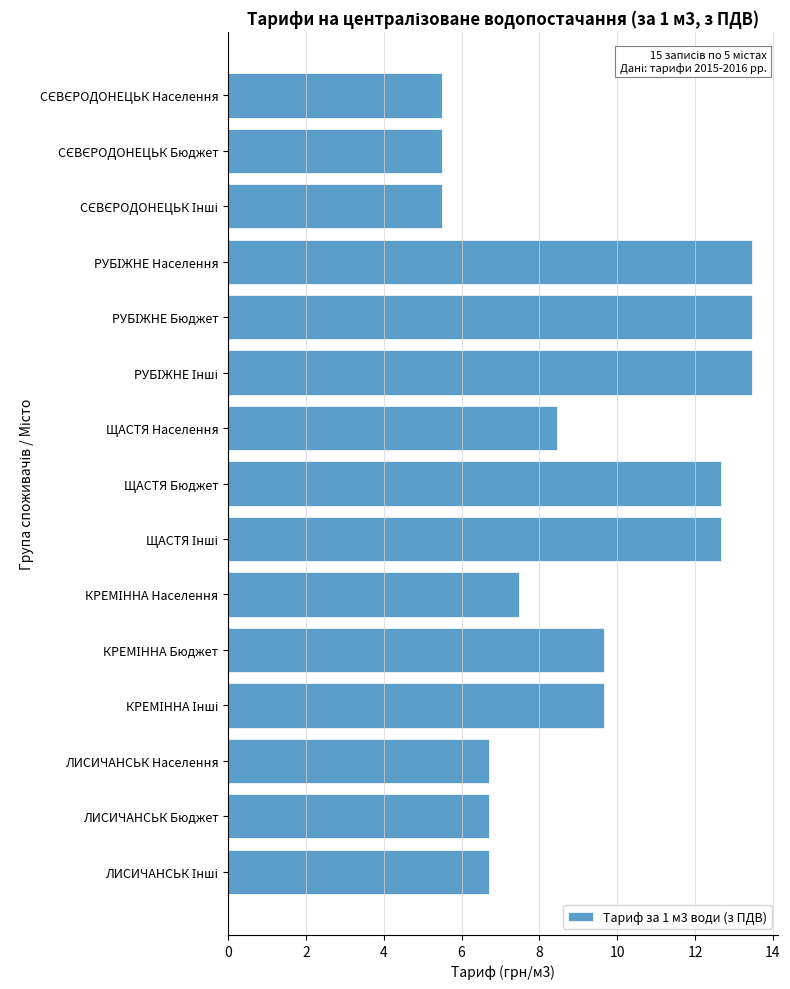

Reading top to bottom, list all the values displayed in this chart.

5.5	5.5	5.5	13.5	13.5	13.5	8.4	12.7	12.7	7.5	9.7	9.7	6.7	6.7	6.7